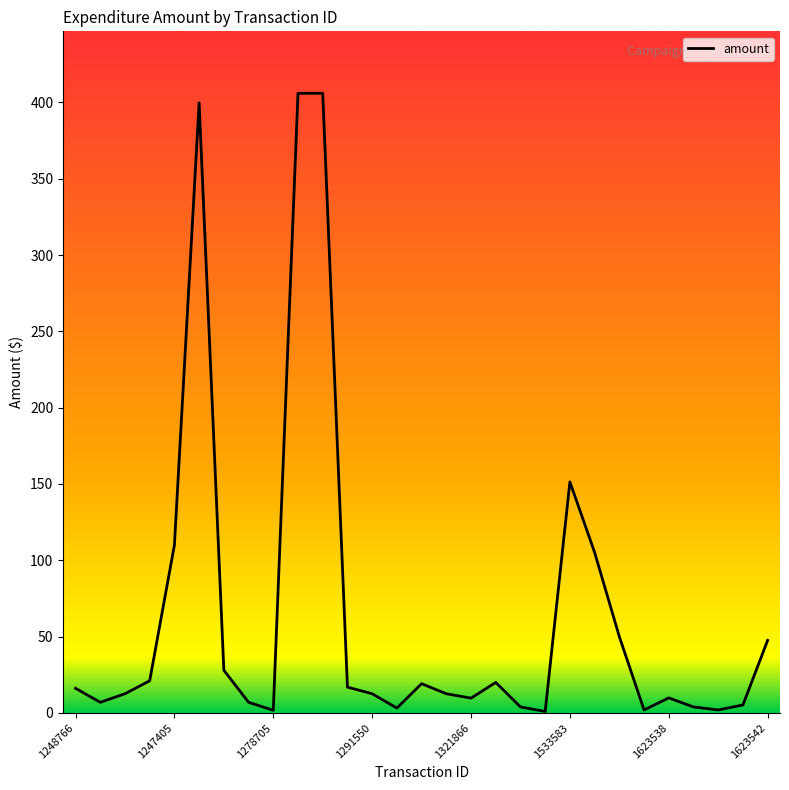

What is the maximum value shown in the chart?

405.9